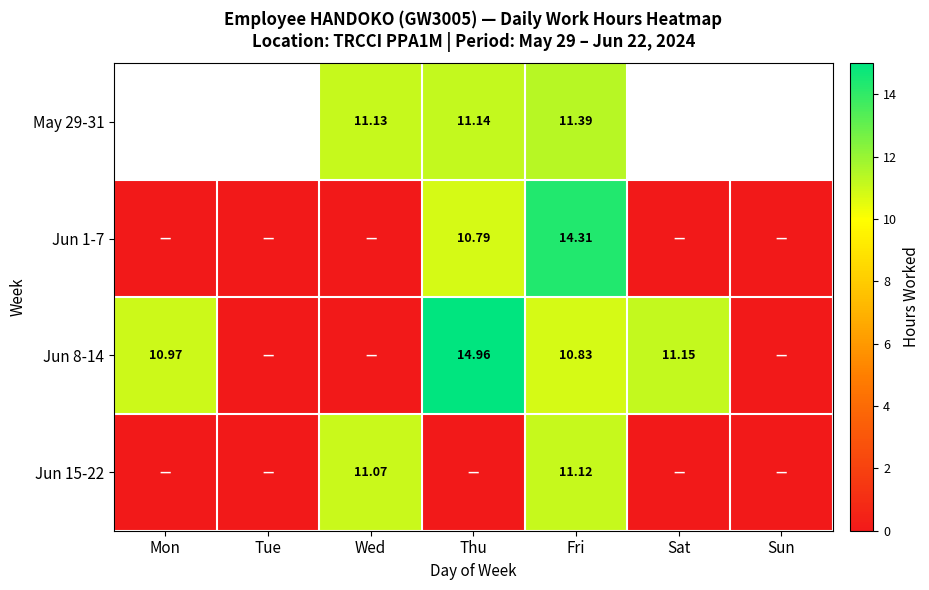

What is the difference between the maximum and minimum values in the Jun 1-7 series?

14.3